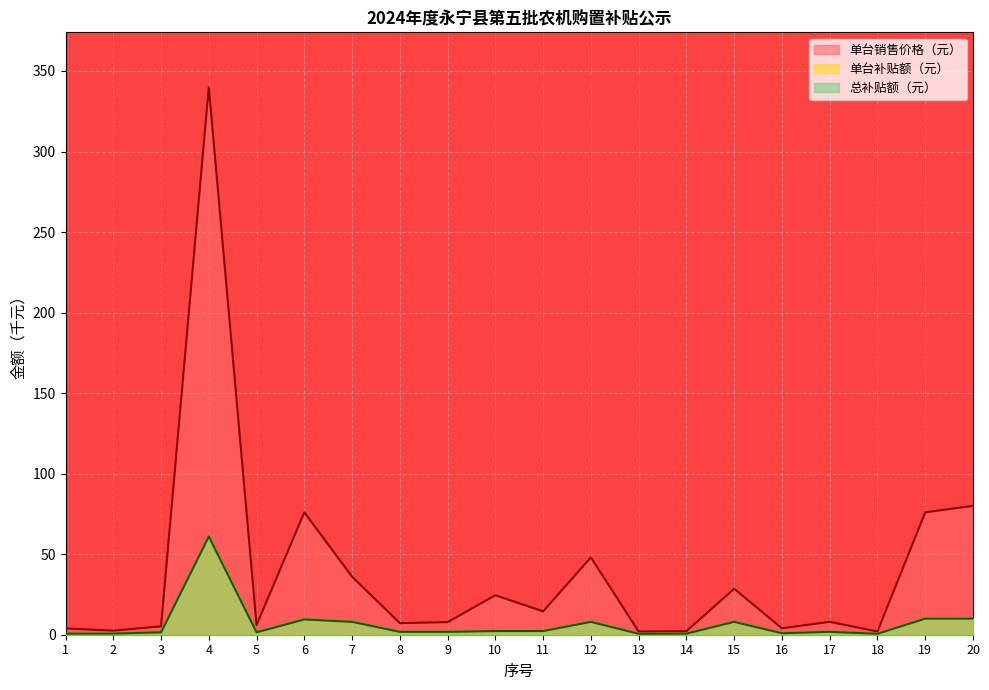

What is the maximum value for 单台销售价格（元）?

340.0